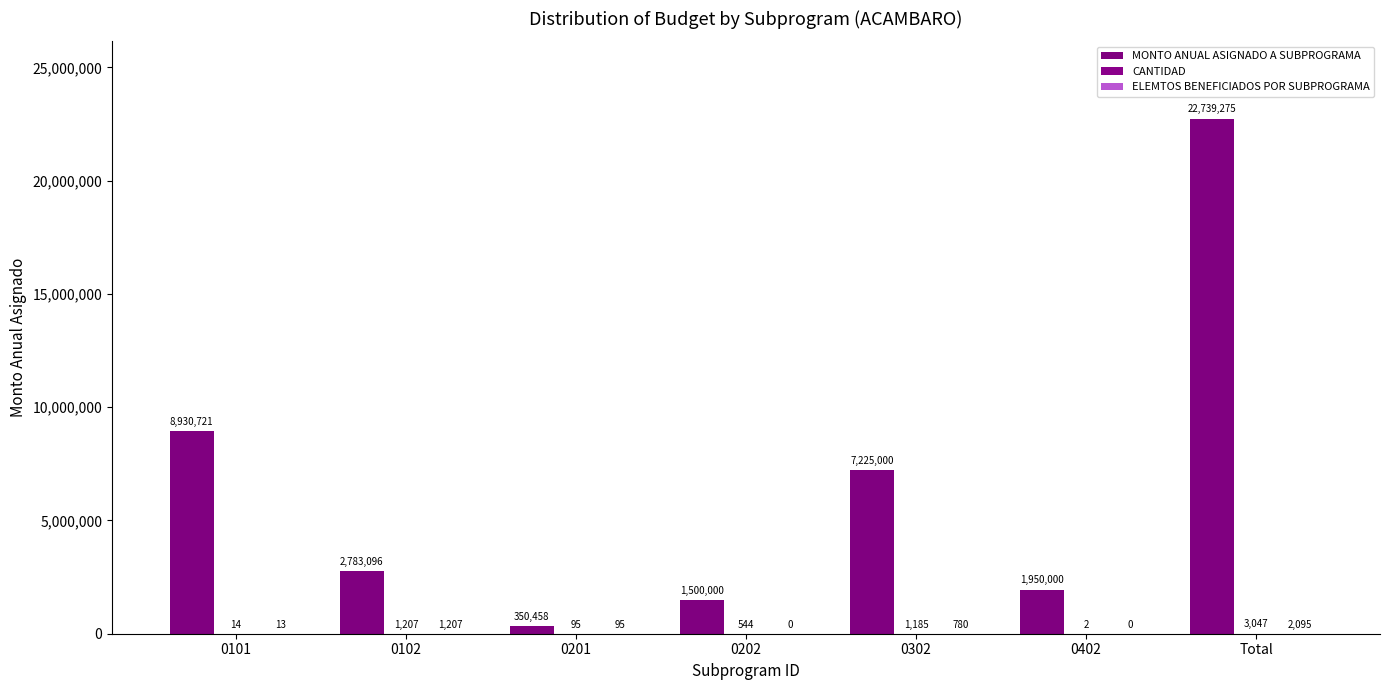

Rank the categories by MONTO ANUAL ASIGNADO A SUBPROGRAMA value from highest to lowest.

Total, 0101, 0302, 0102, 0402, 0202, 0201